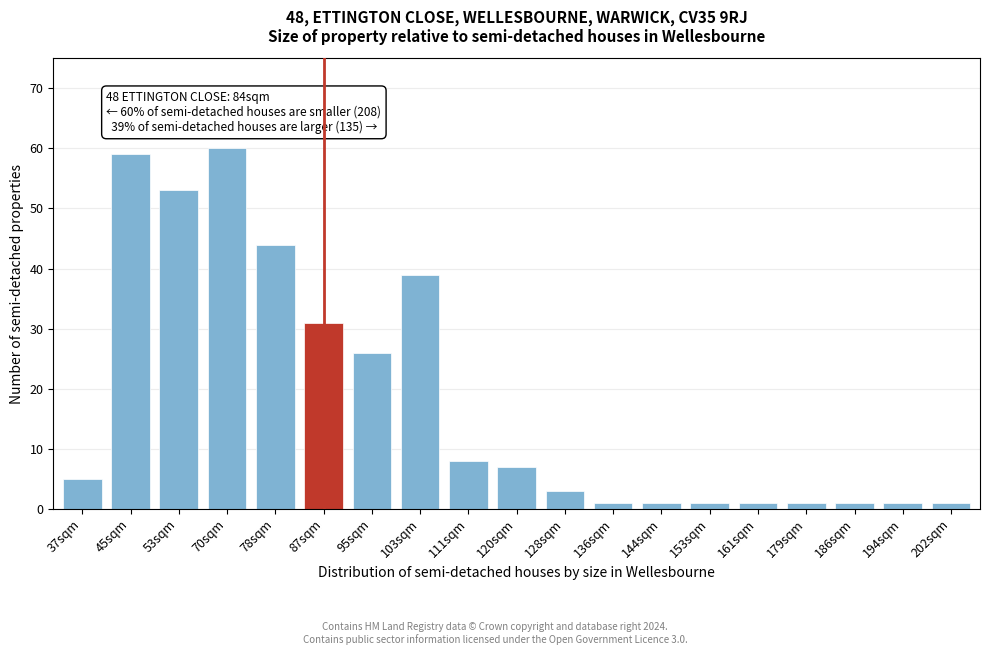

Reading left to right, what are all the values shown in this chart?

5	59	53	60	44	31	26	39	8	7	3	1	1	1	1	1	1	1	1